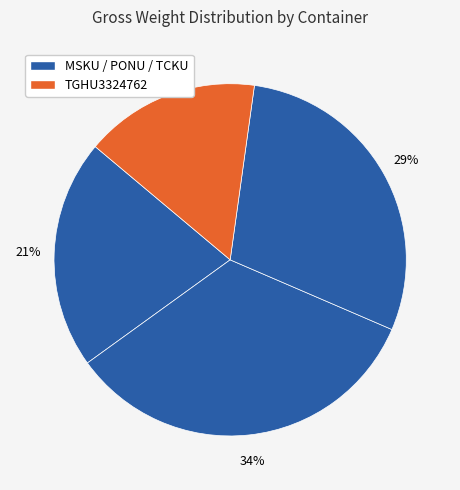

Count the number of slices in the pie.

4